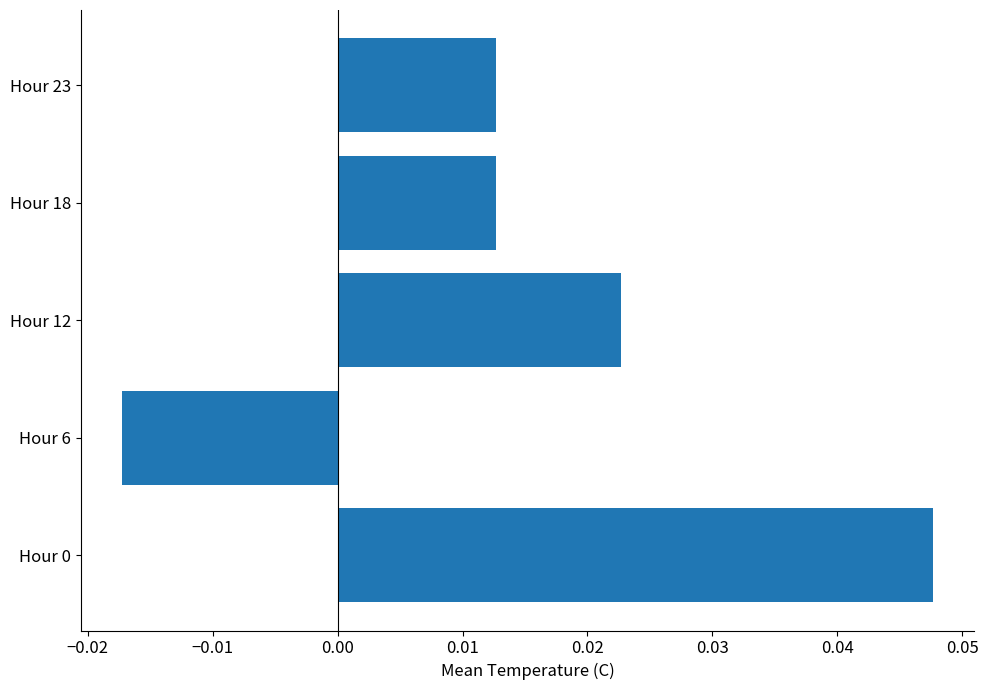

Which category has the lowest value across all series?

Hour 6